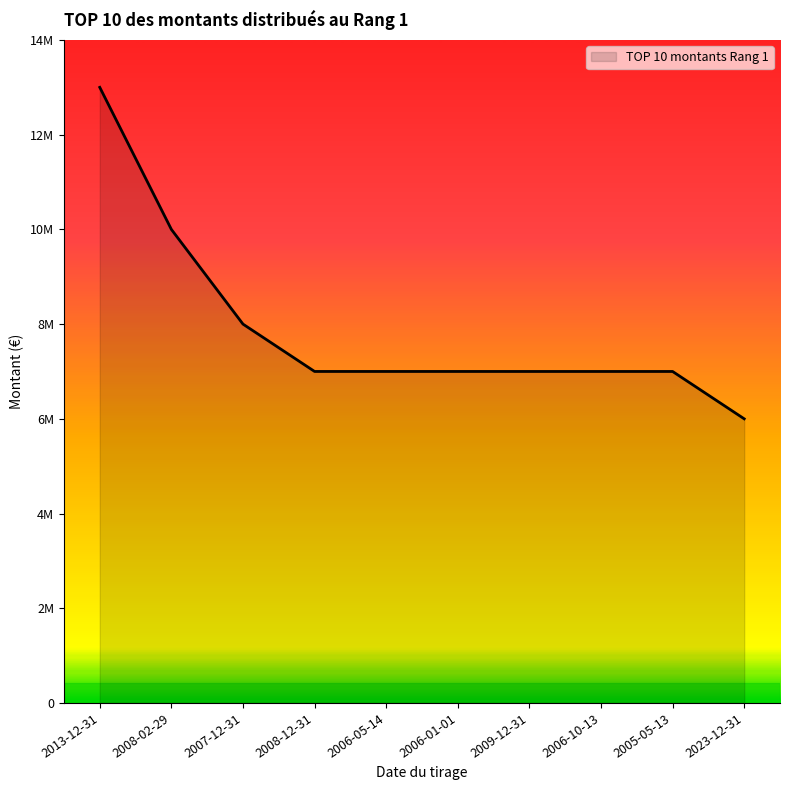

Does the chart have visible grid lines?

No